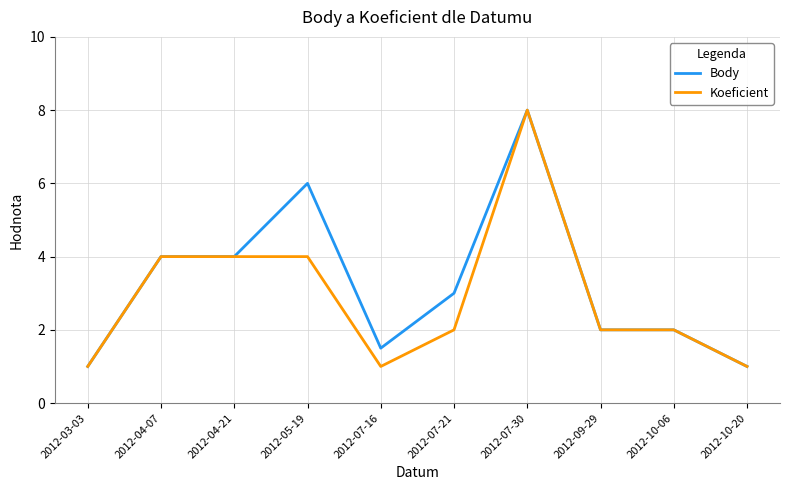

Which series changed the most between 2012-03-03 and 2012-05-19?

Body